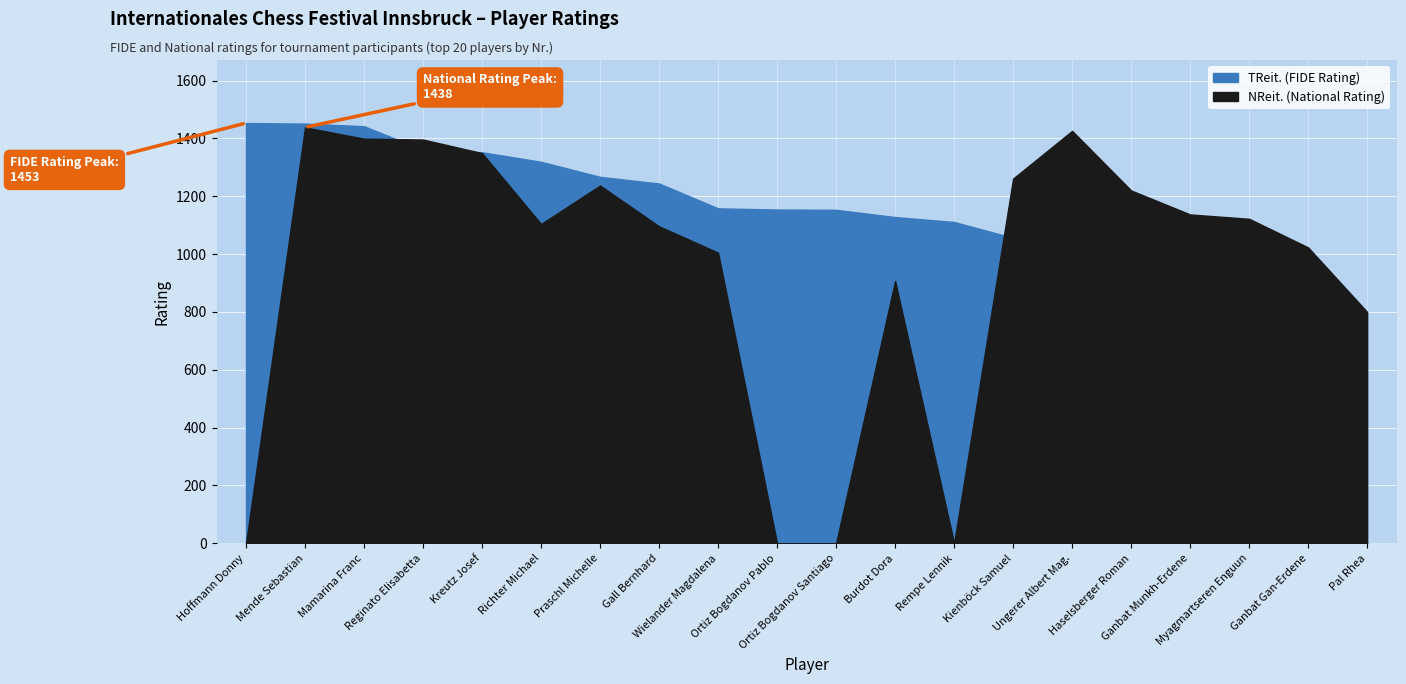

Which series ends up on top after the final intersection of TReit. (FIDE Rating) and NReit. (National Rating)?

NReit. (National Rating)